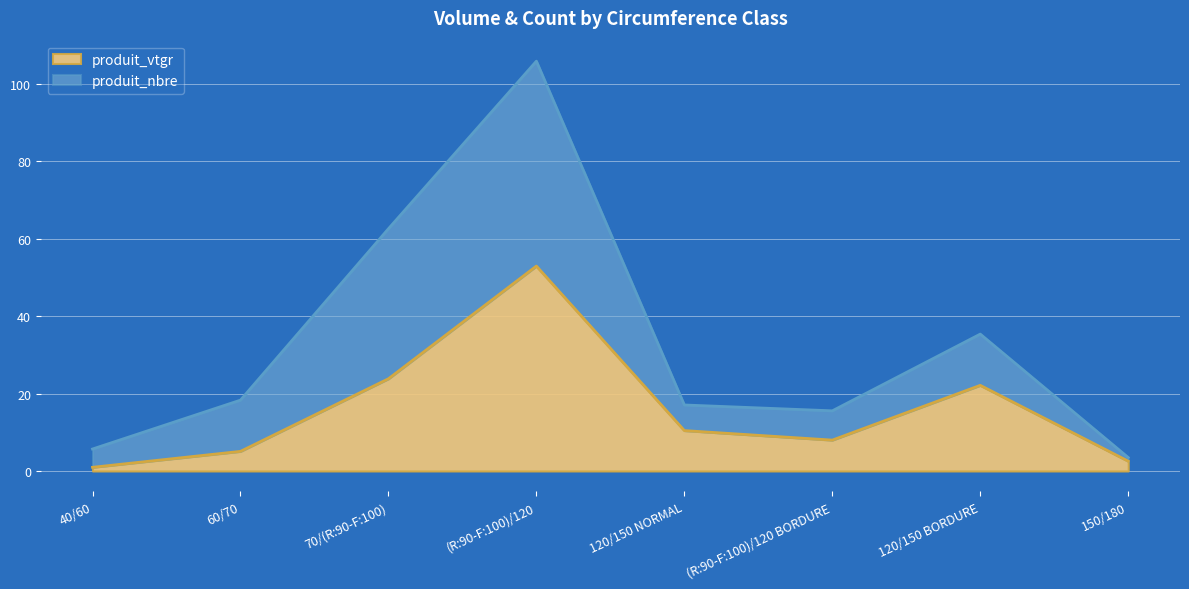

What is the total value across all series at (R:90-F:100)/120?

105.9